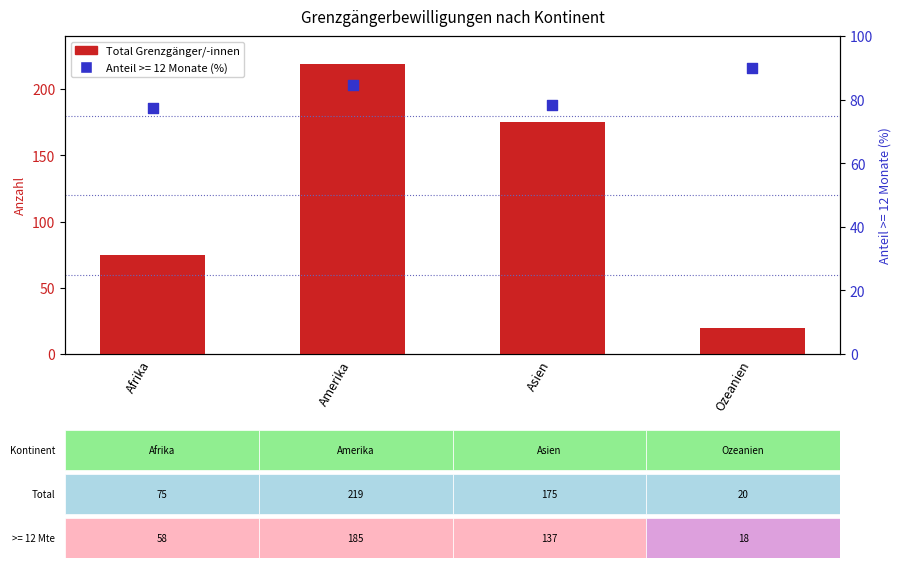

Which has a higher value, Afrika or Amerika?

Amerika